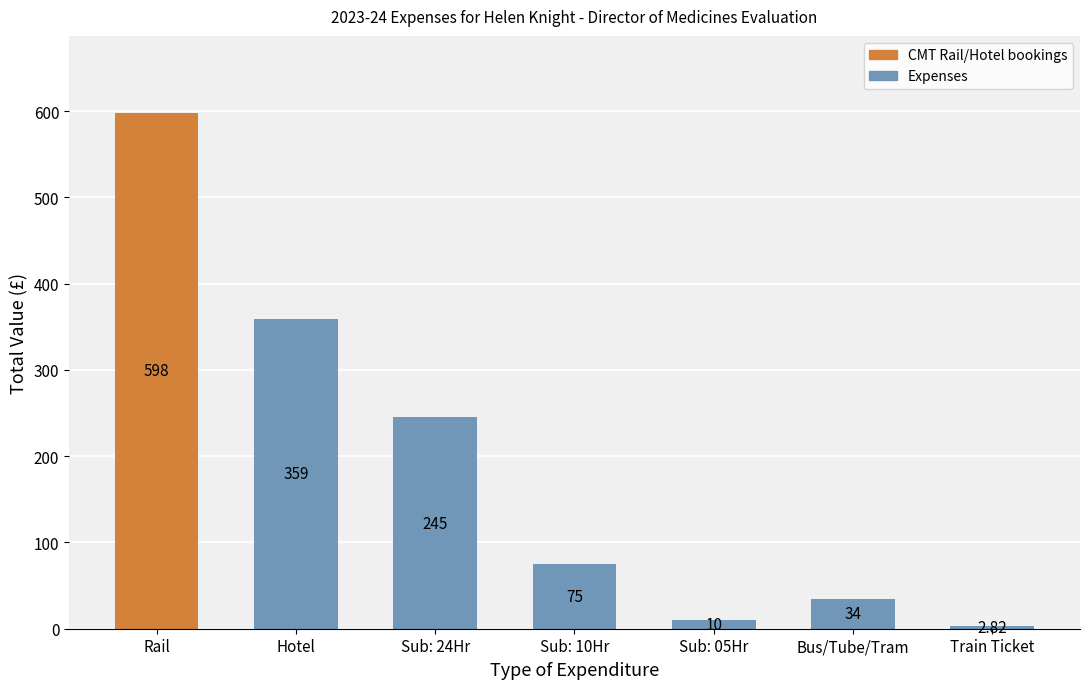

How many bars are there in total?

7